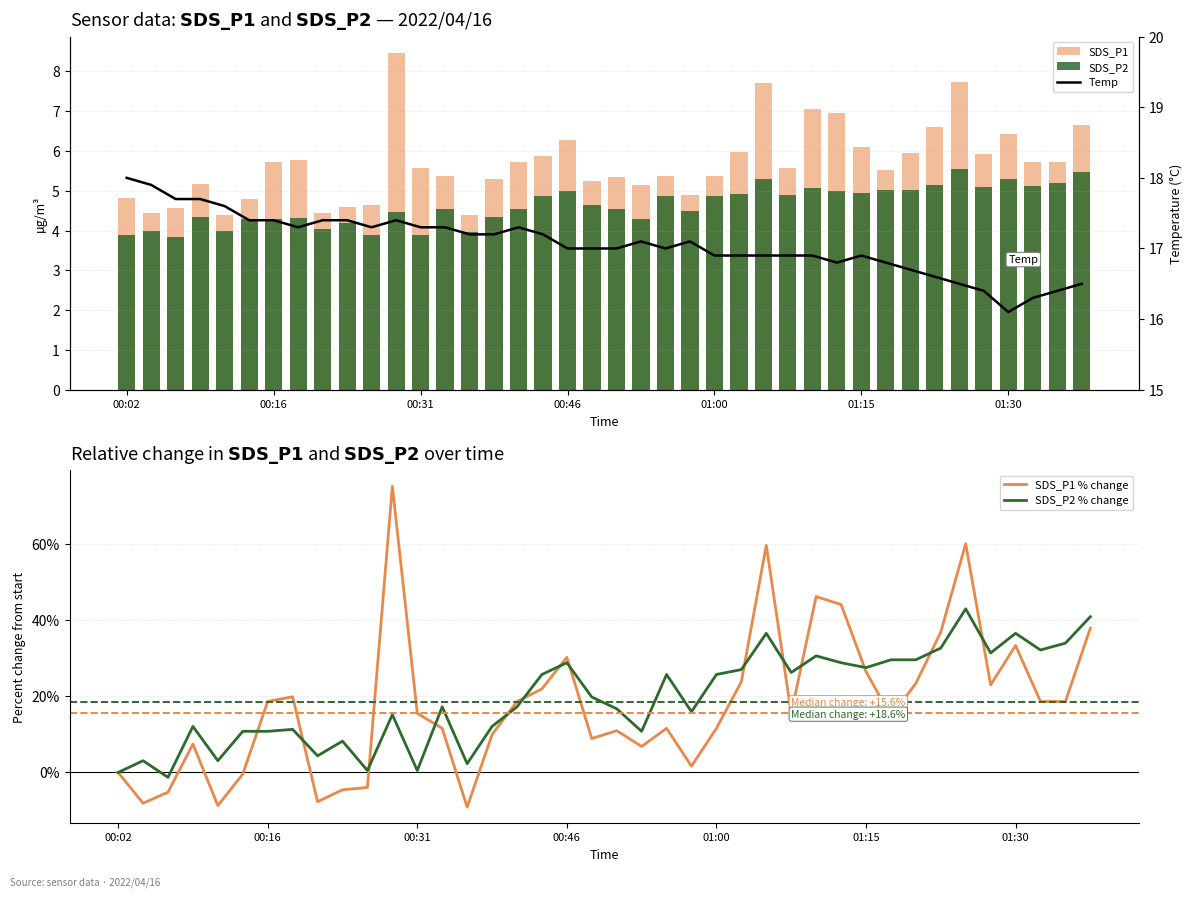

Is it true that SDS_P2 % change equals 46.3 at 00:46?

False